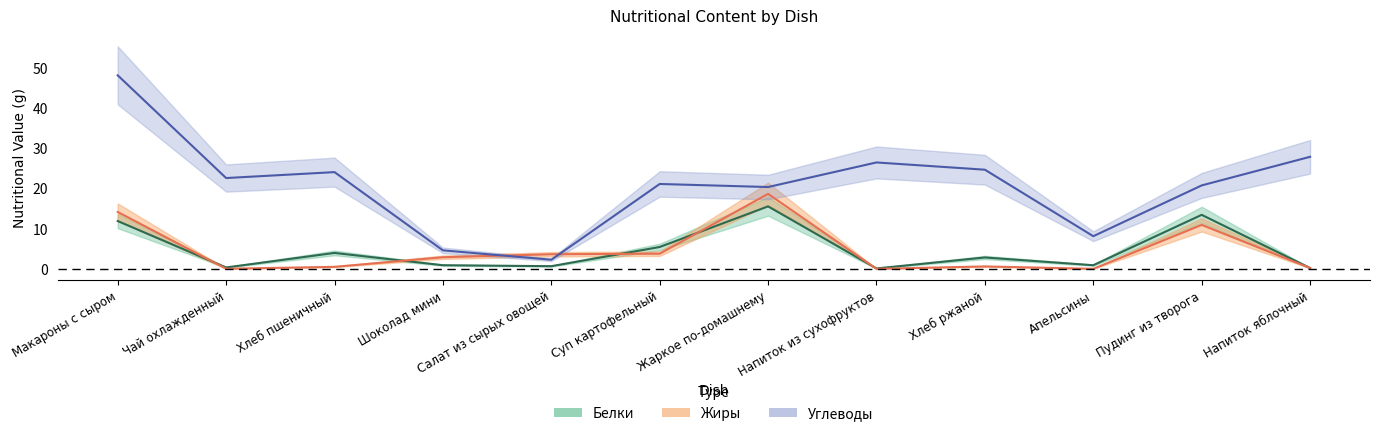

What is the difference between the Углеводы values at Салат из сырых овощей and Пудинг из творога?

18.4